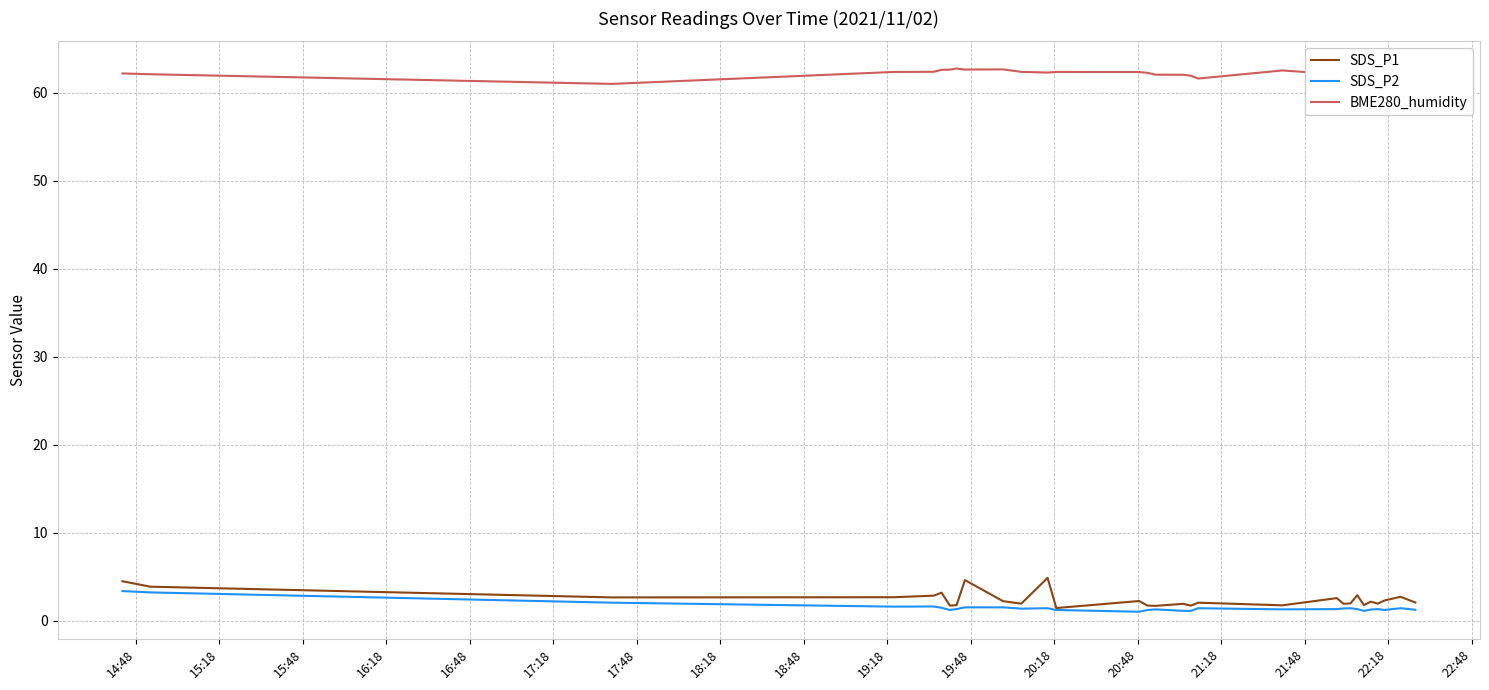

True or false: BME280_humidity and SDS_P2 cross at least once.

False